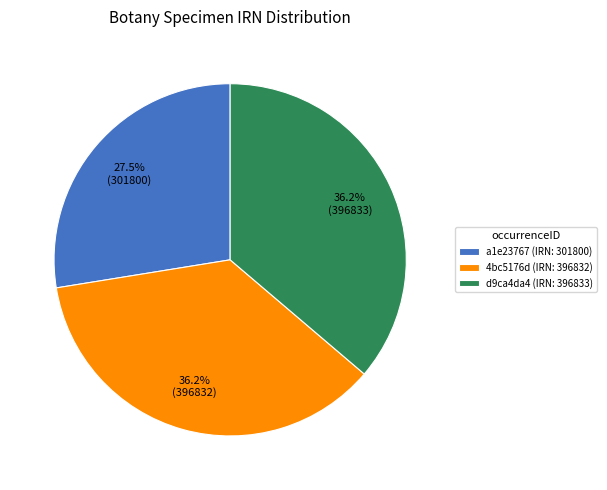

Does any single category account for the majority?

No